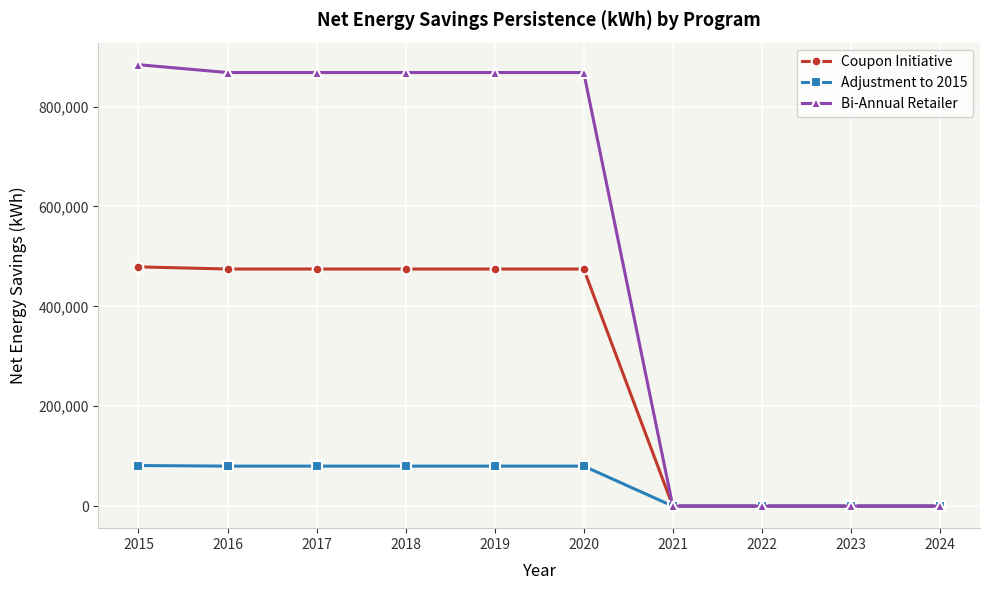

What is the maximum value for Adjustment to 2015?

81211.2